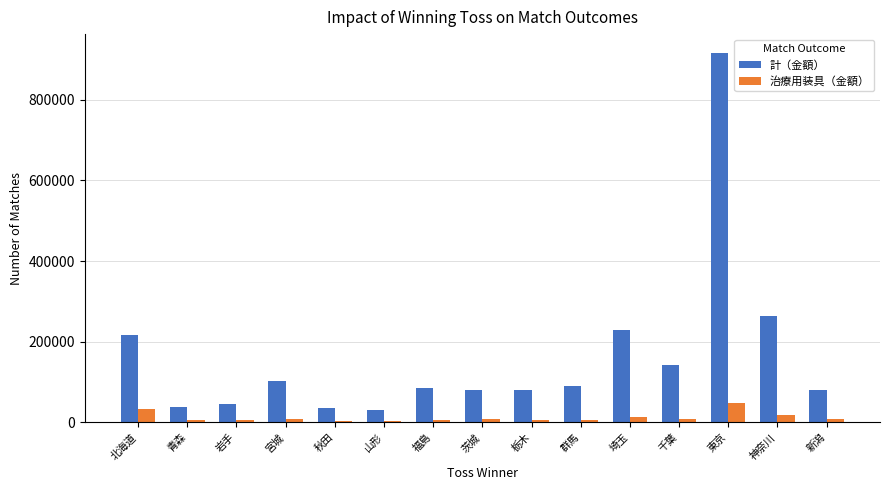

Which series has the largest range (max minus min)?

計（金額）